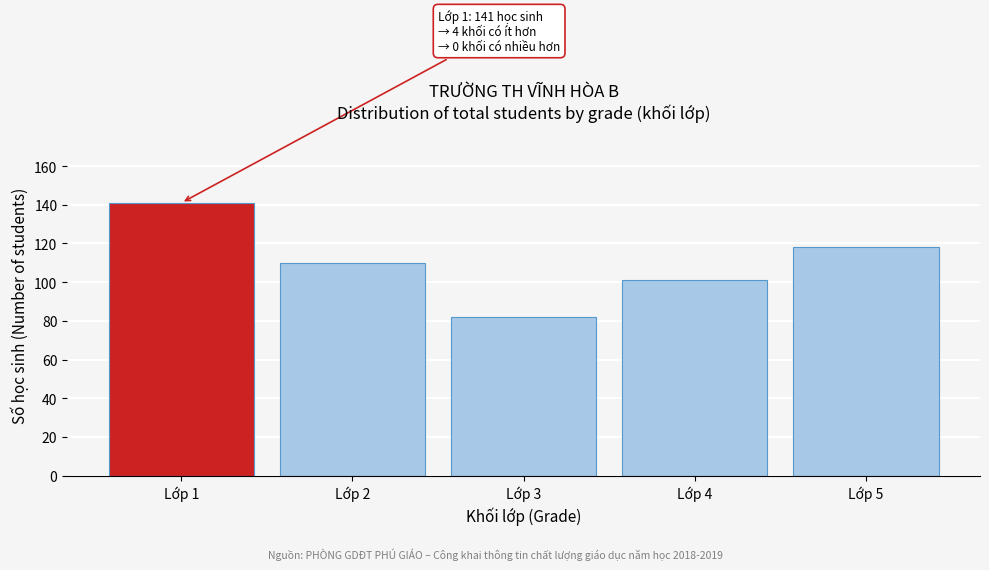

Reading right to left, transcribe all the data shown in this chart.

Lớp 5=118	Lớp 4=101	Lớp 3=82	Lớp 2=110	Lớp 1=141